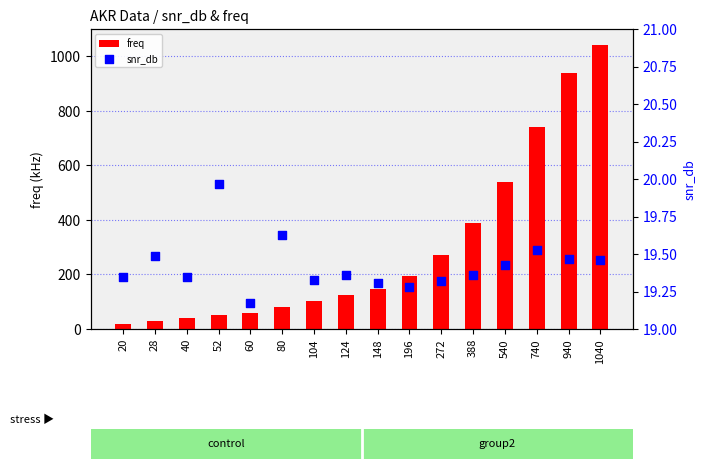

What are all the series names shown in the legend?

freq, snr_db